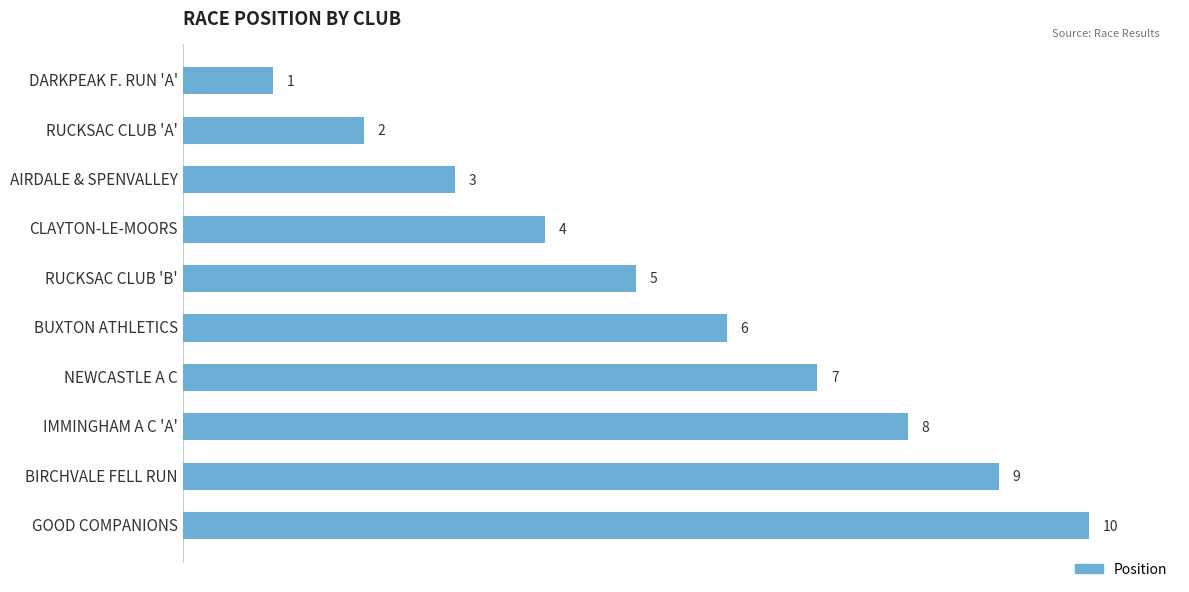

What is the change in value from AIRDALE & SPENVALLEY to NEWCASTLE A C?

+4